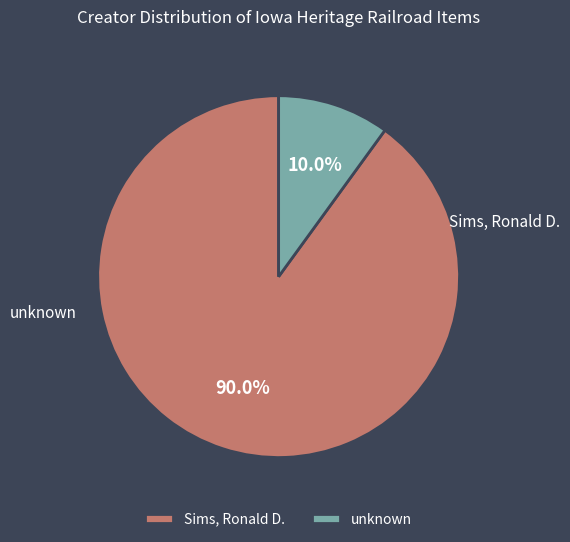

Approximately how many times larger is the value at Sims, Ronald D. compared to unknown?

9.0